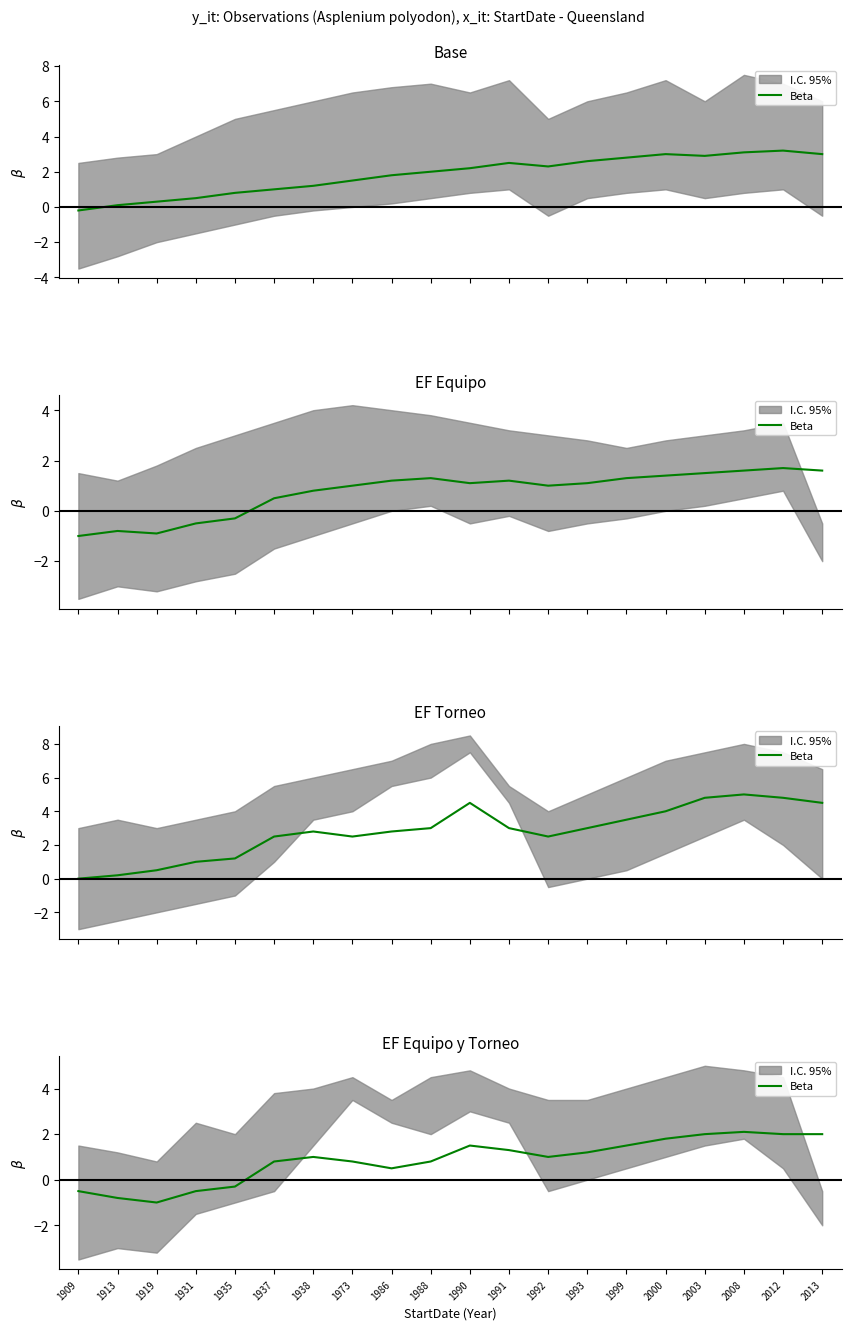

How many lines are shown in the chart?

1